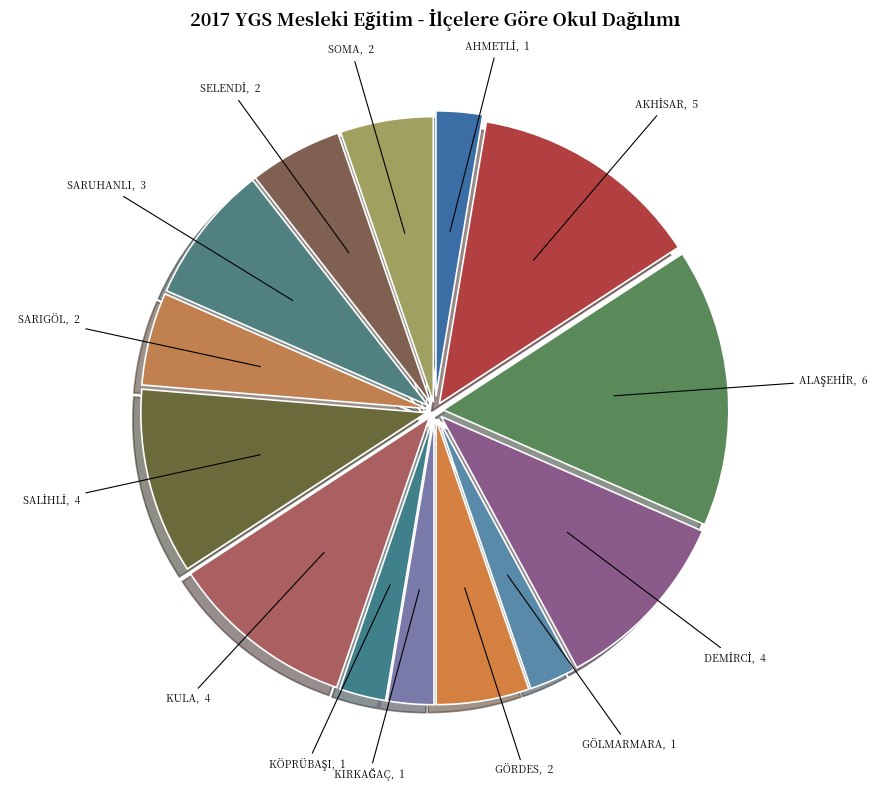

How many segments does this pie chart have?

14